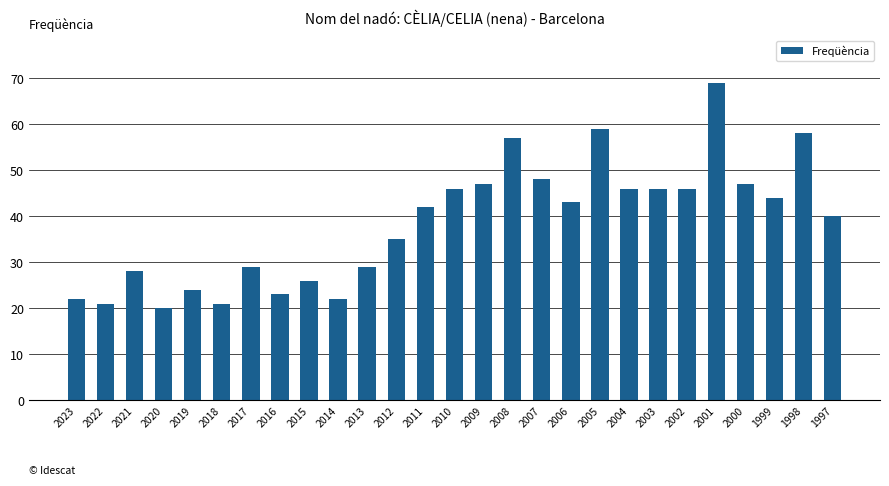

True or false: the data shows 18 at 2002.

False